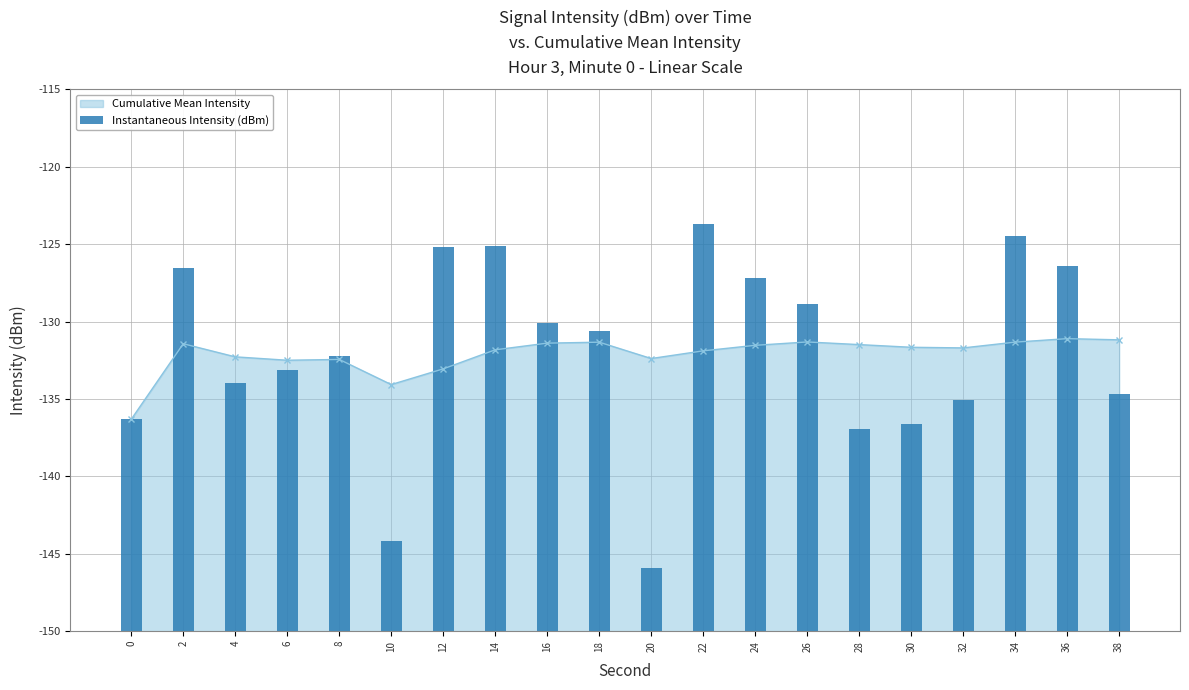

Reading left to right, what are all the values shown in this chart?

0=13.7	2=23.5	4=16.0	6=16.8	8=17.8	10=5.8	12=24.8	14=24.9	16=19.9	18=19.4	20=4.1	22=26.3	24=22.8	26=21.1	28=13.0	30=13.4	32=14.9	34=25.5	36=23.6	38=15.3